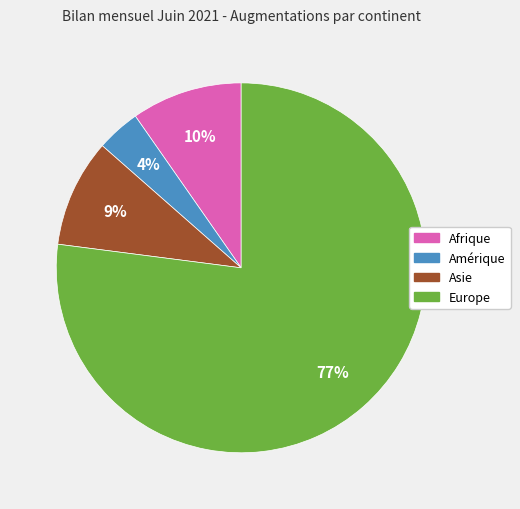

How many segments does this pie chart have?

4